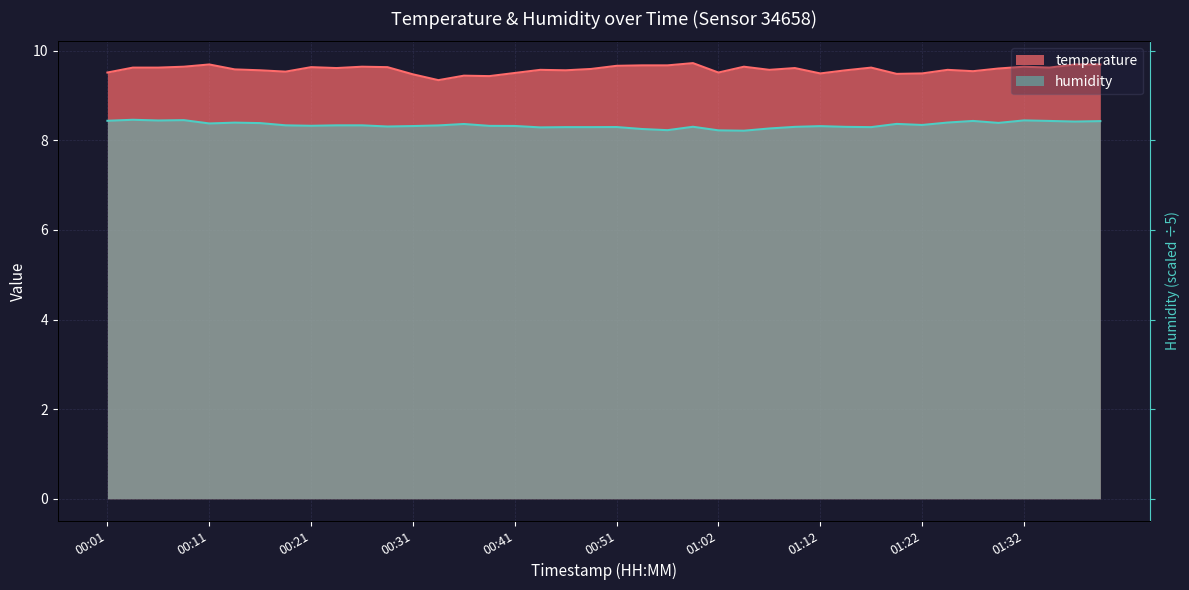

True or false: temperature and humidity cross at least once.

False